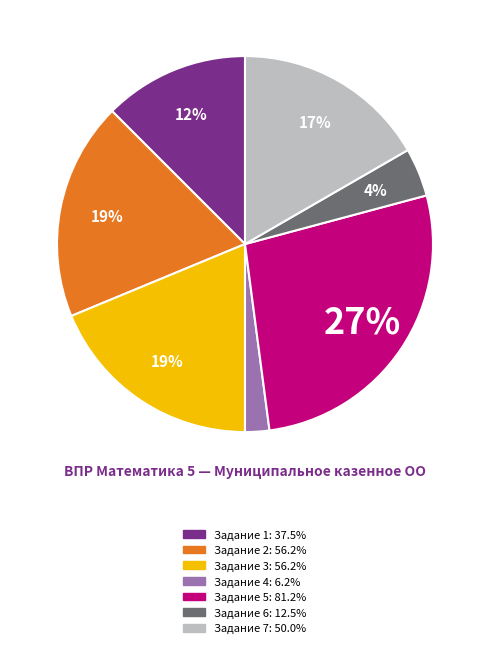

To the nearest percent, what is the difference between the largest and smallest slice percentages?

25%